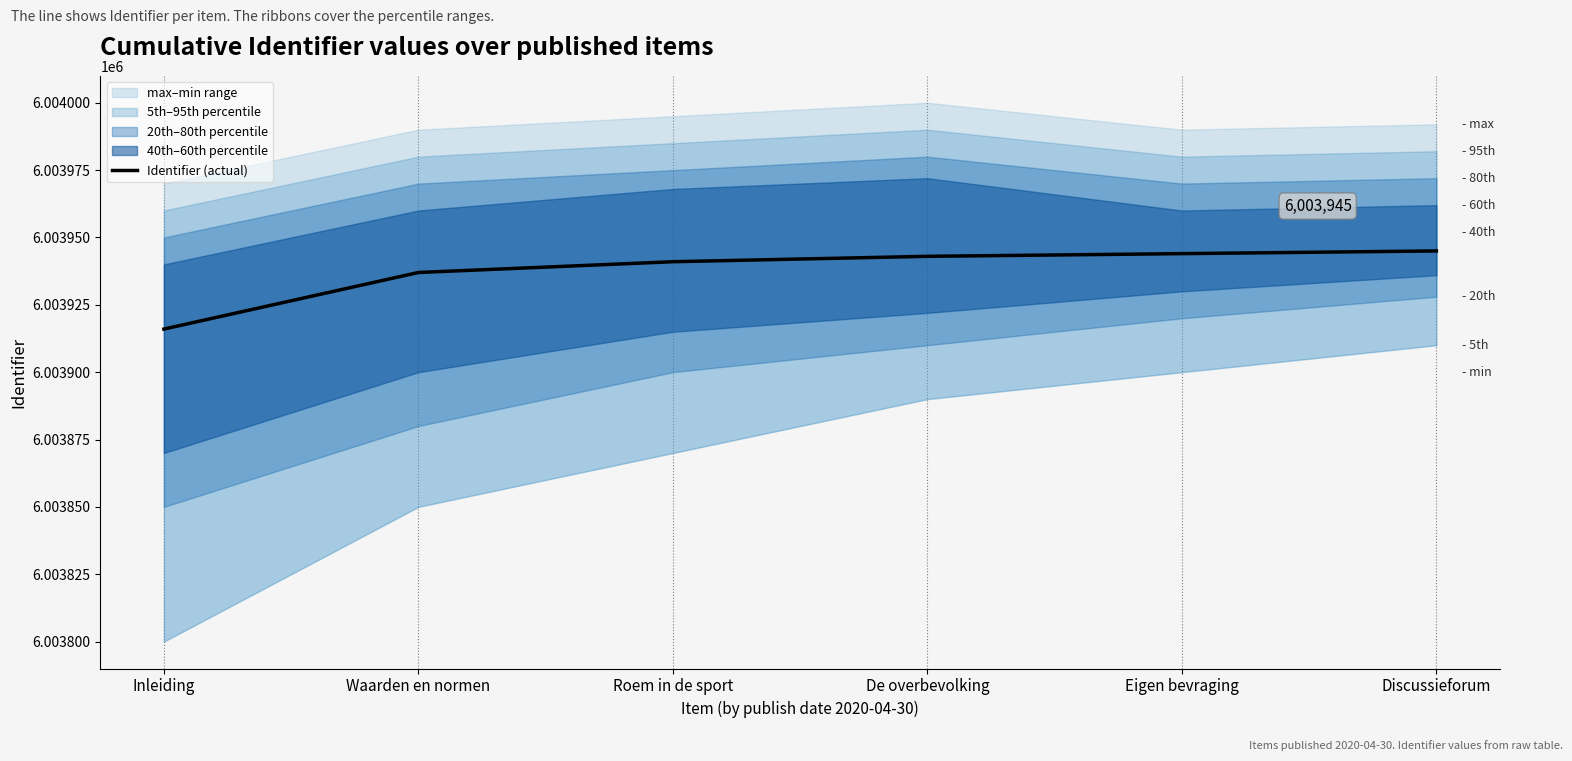

The chart shows a value of 9448085 at Inleiding. True or false?

False